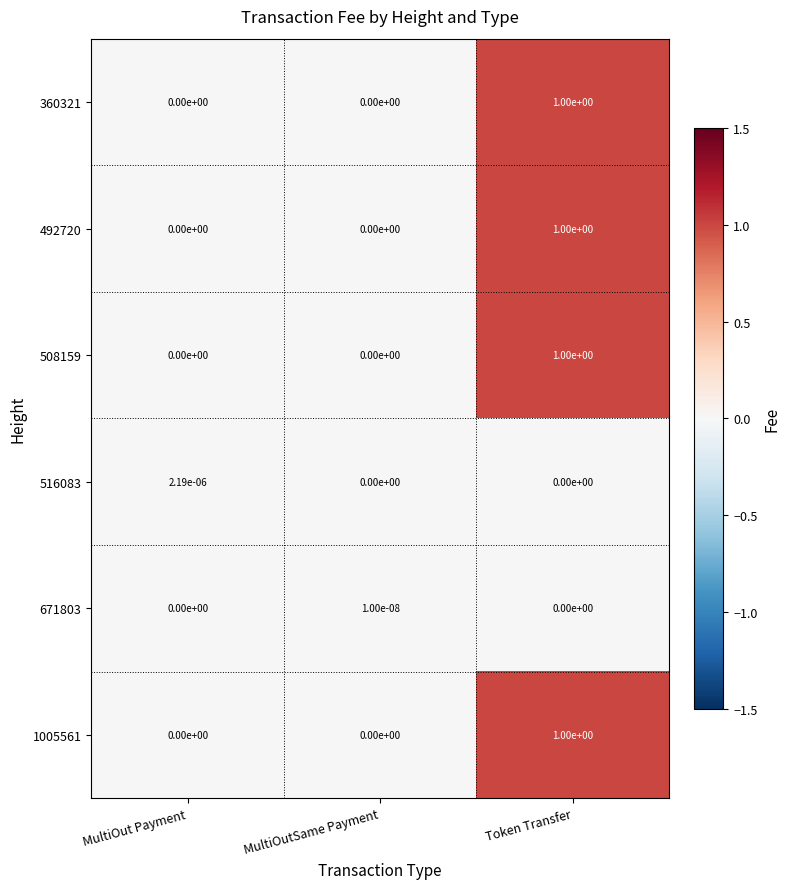

At which category is the sum across all series the highest?

Token Transfer